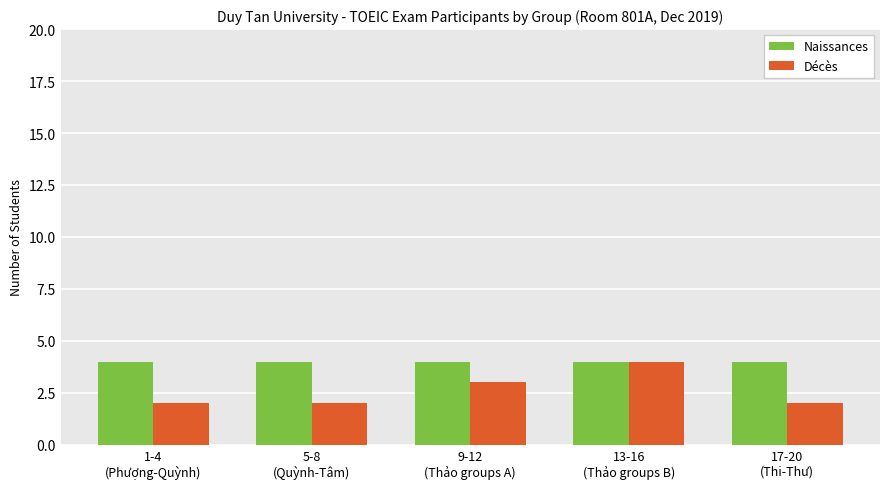

What is the greatest value displayed?

4